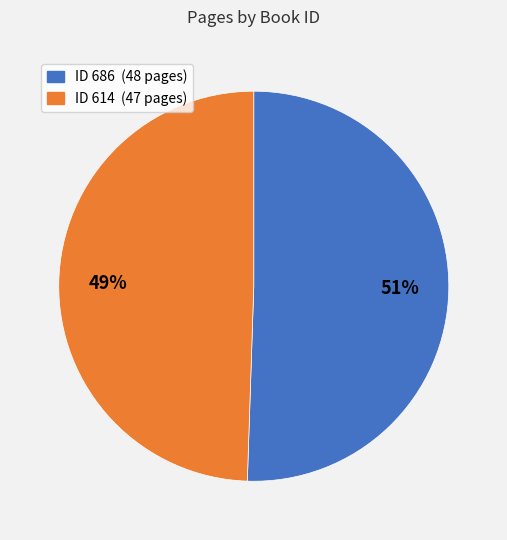

To the nearest percent, what is the average slice percentage?

50%